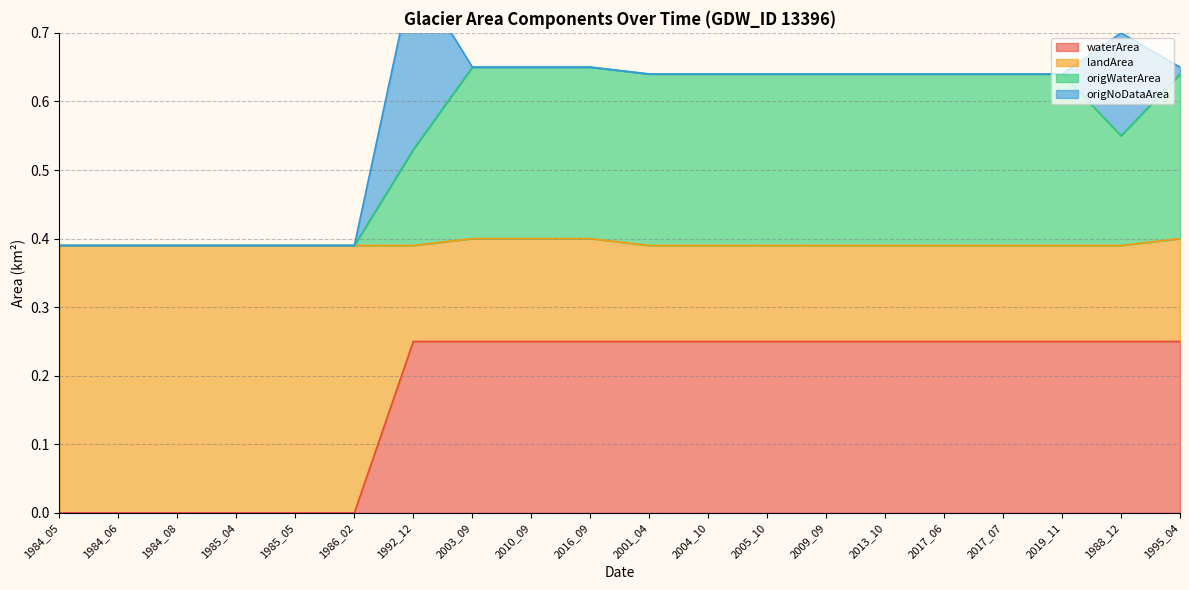

What is the spread (max minus min) of values at 2010_09?

0.4